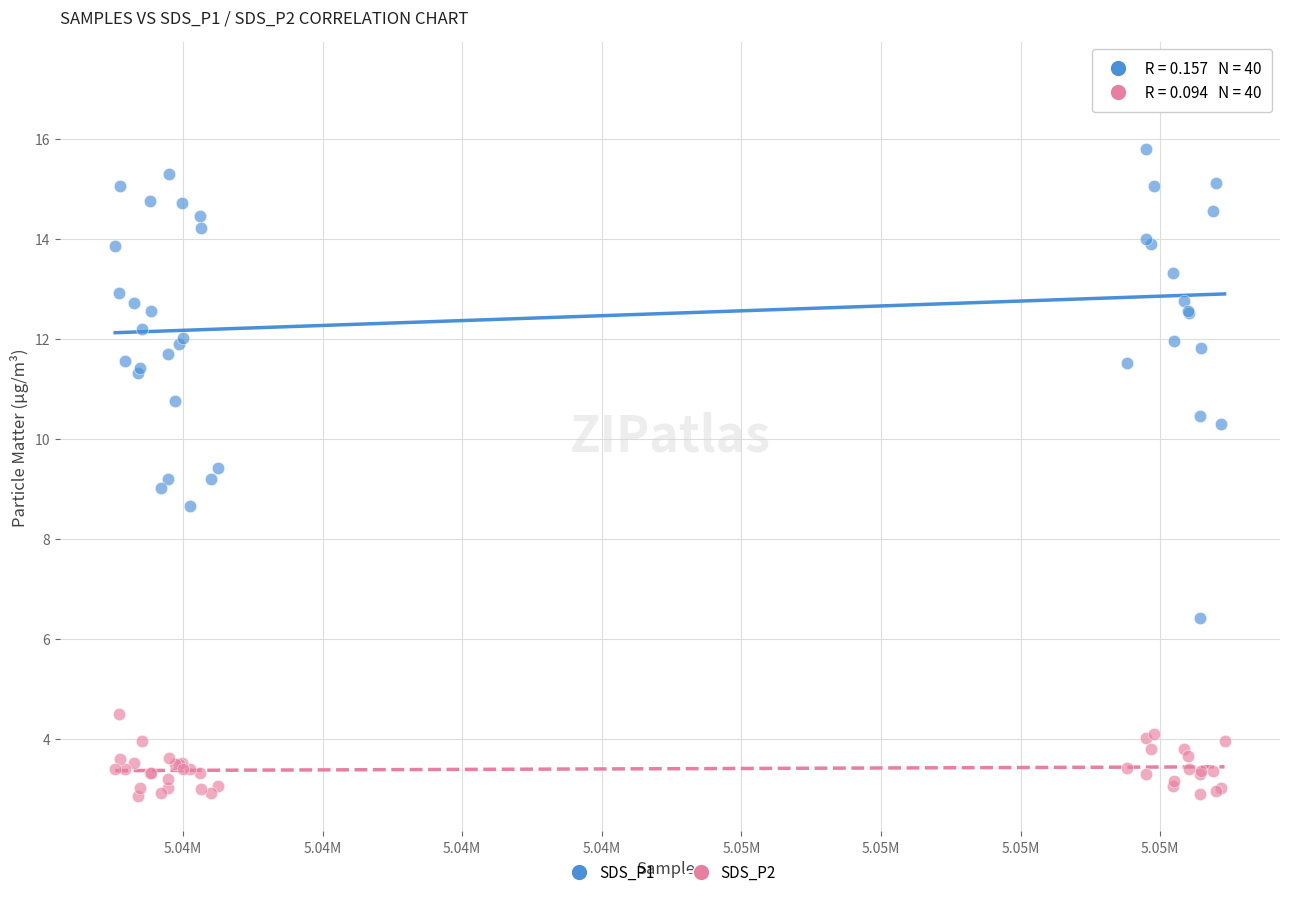

What are all the series names shown in the legend?

SDS_P1, SDS_P2